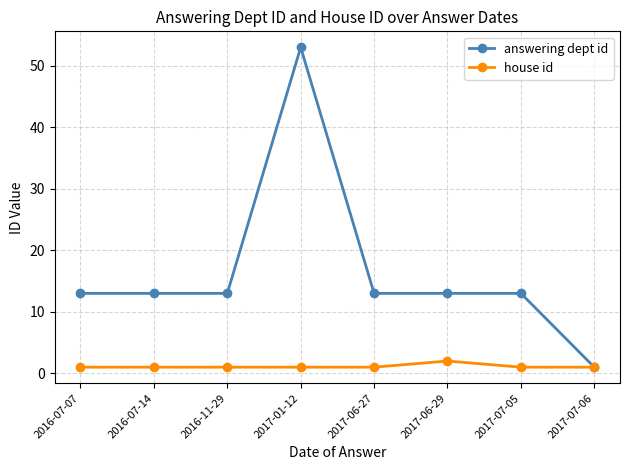

At how many categories does at least one series exceed 19?

1